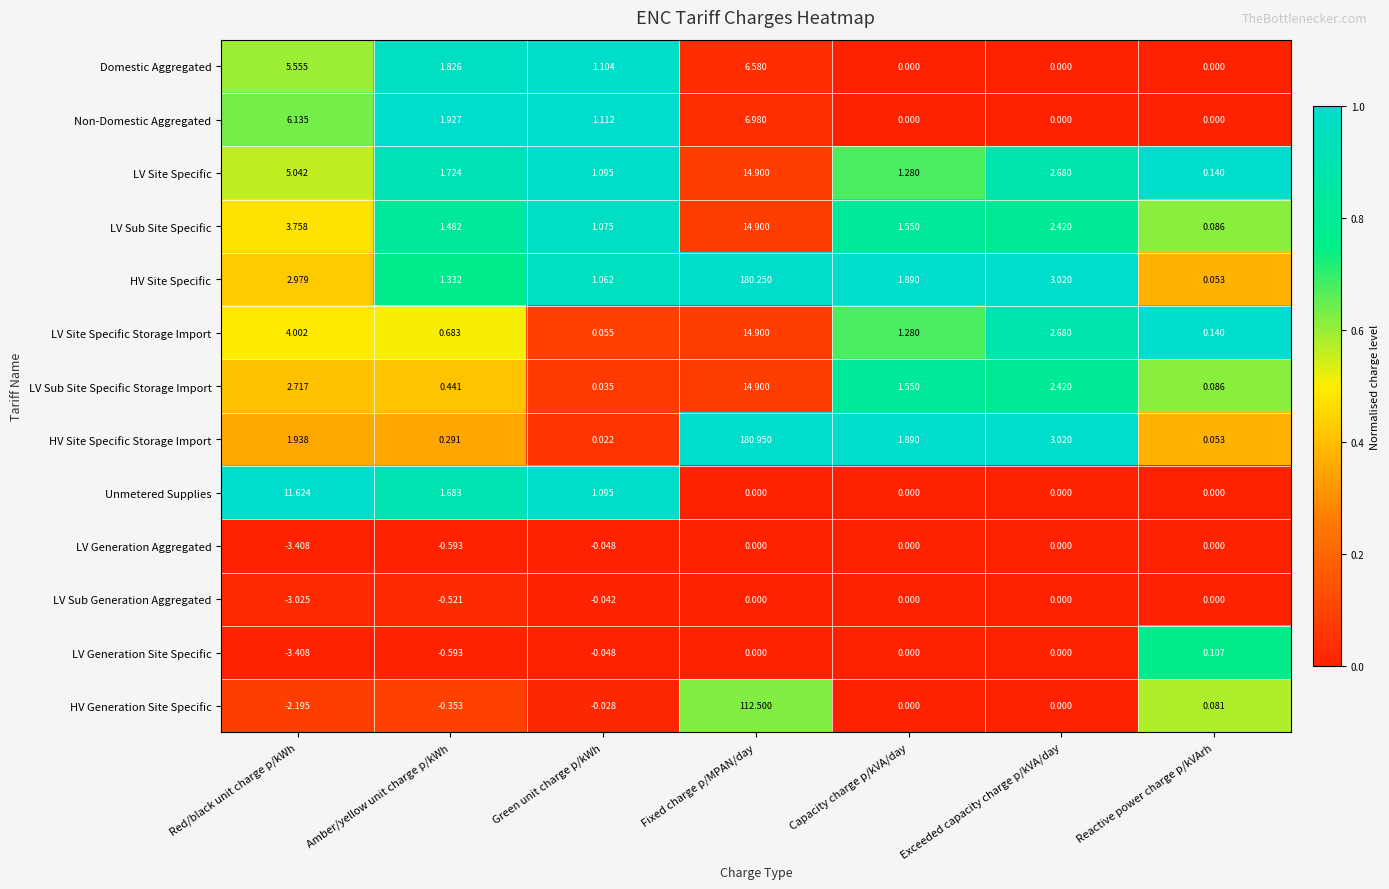

At which label does LV Site Specific reach its minimum?

Reactive power charge p/kVArh